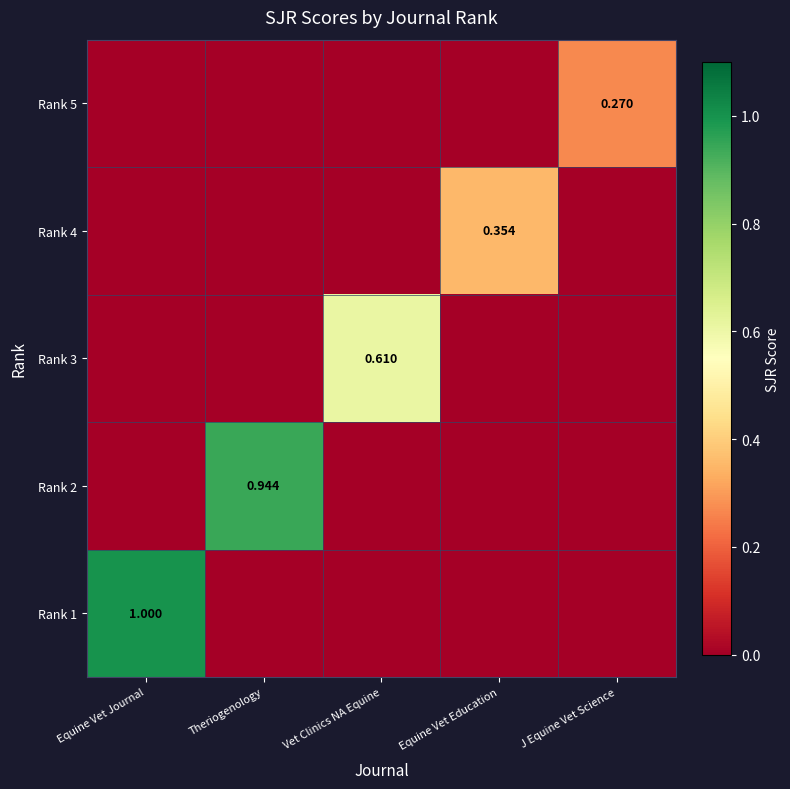

Which has a higher value, Equine Vet Education or Equine Vet Journal?

Equine Vet Journal